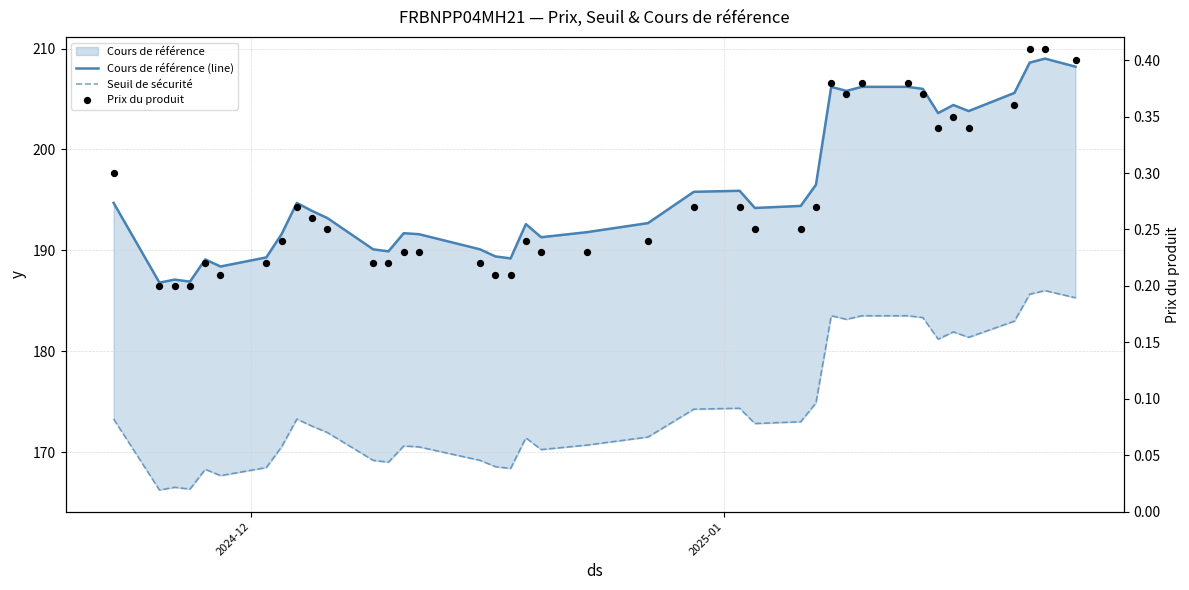

At how many categories does at least one series exceed 89?

39